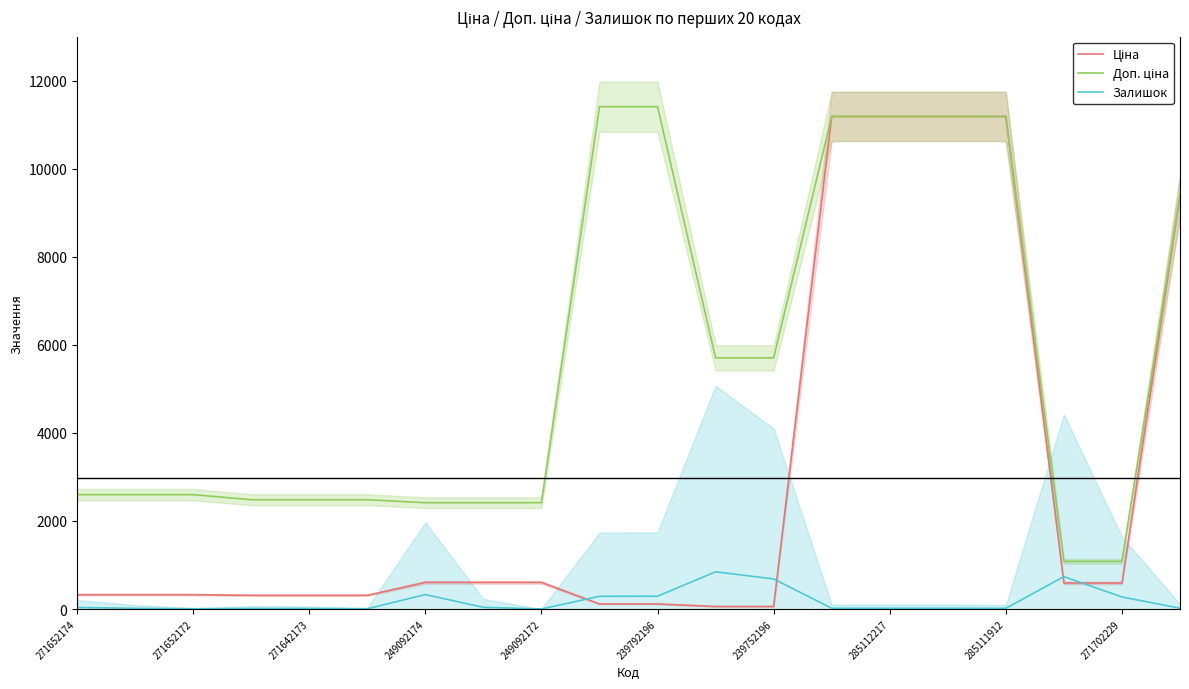

What is the value of the Ціна point at the 18th from the left?

589.9